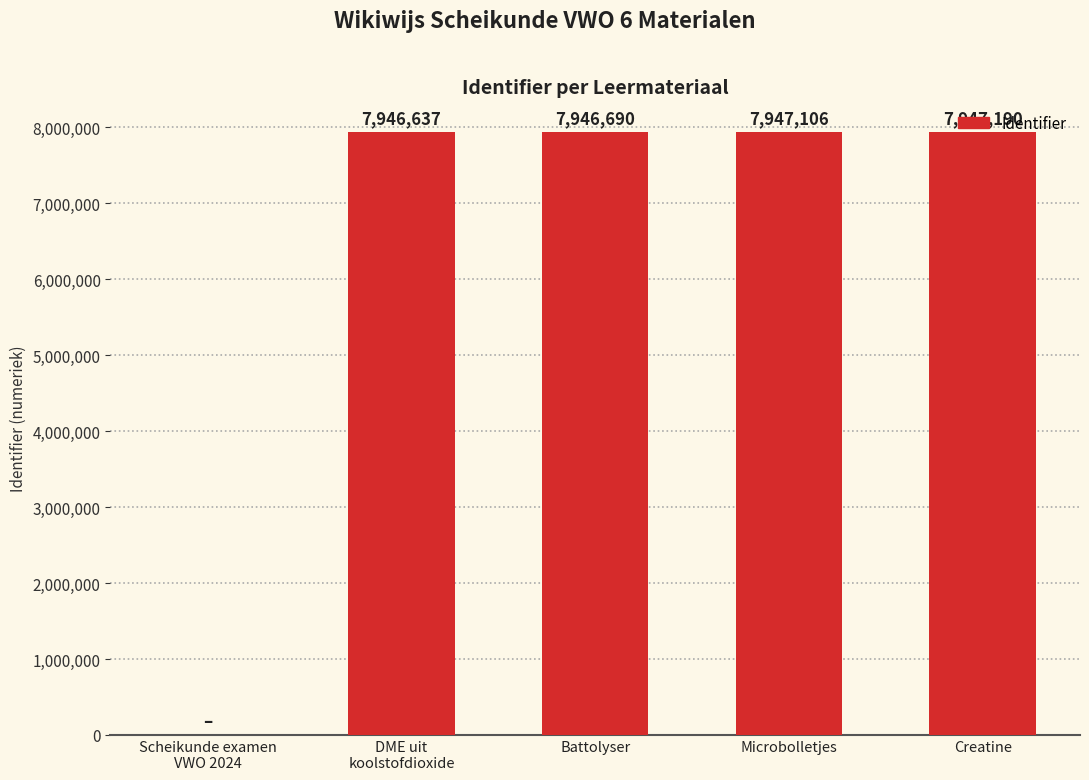

At which category does the chart reach its peak across all series?

Creatine